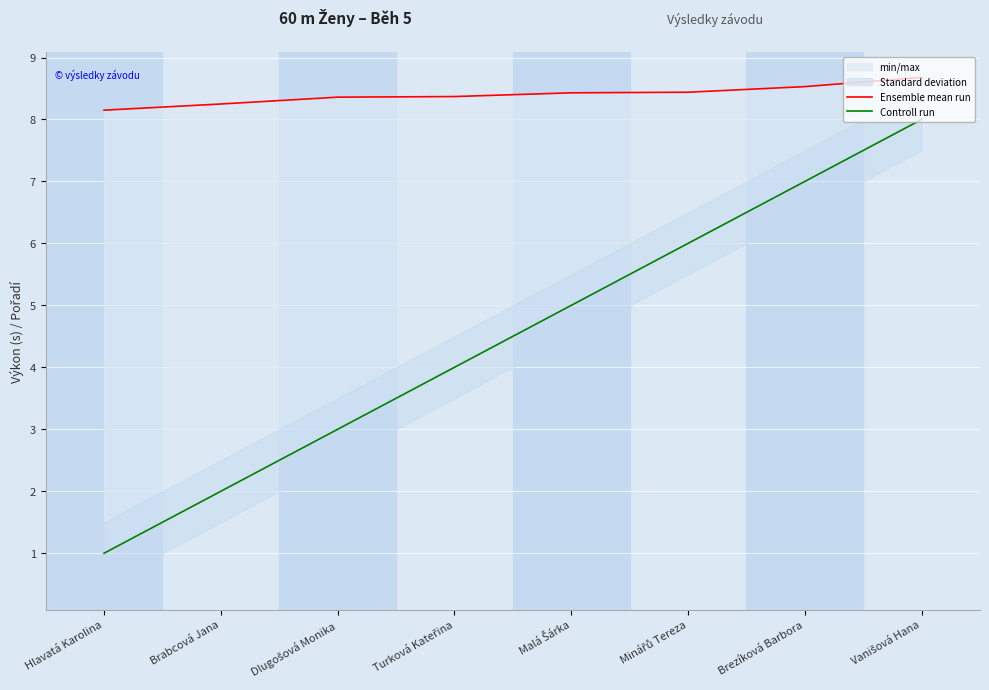

List the series in order of their overall mean, highest first.

Ensemble mean run, Controll run